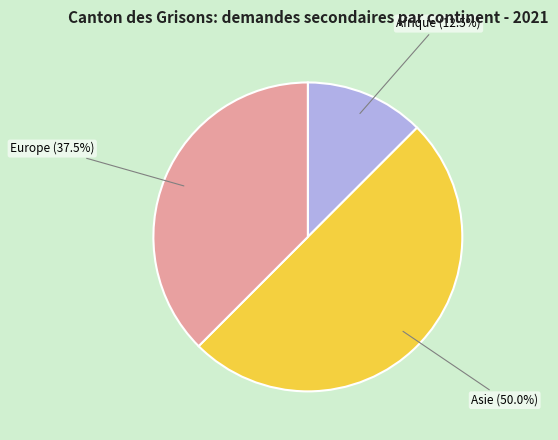

How much of the chart is everything except Asie?

50.0%